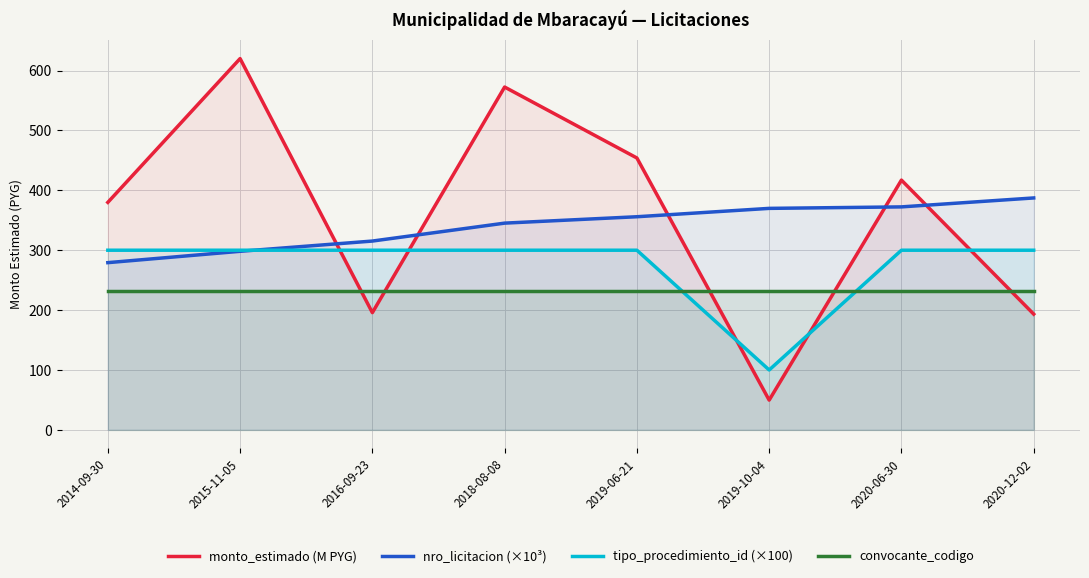

At how many categories does at least one series exceed 420?

3